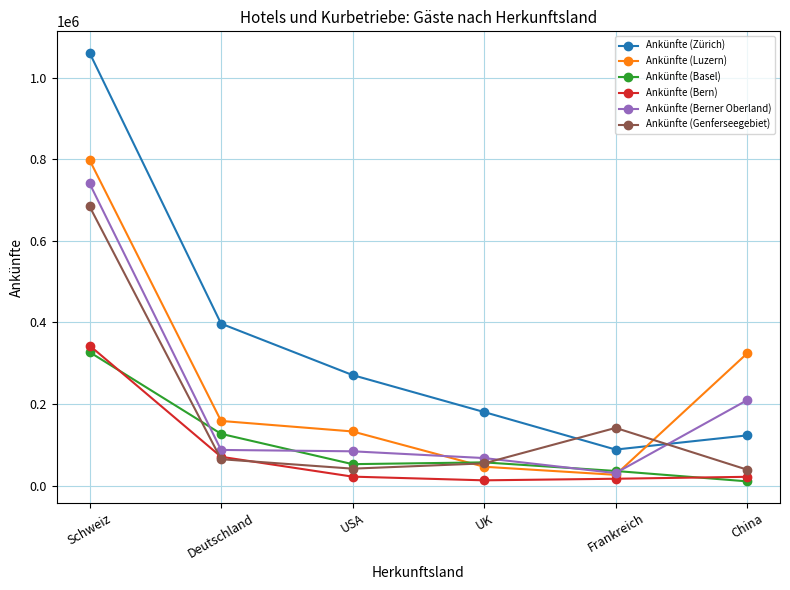

Which series ends up on top after the final intersection of Ankünfte (Bern) and Ankünfte (Basel)?

Ankünfte (Bern)